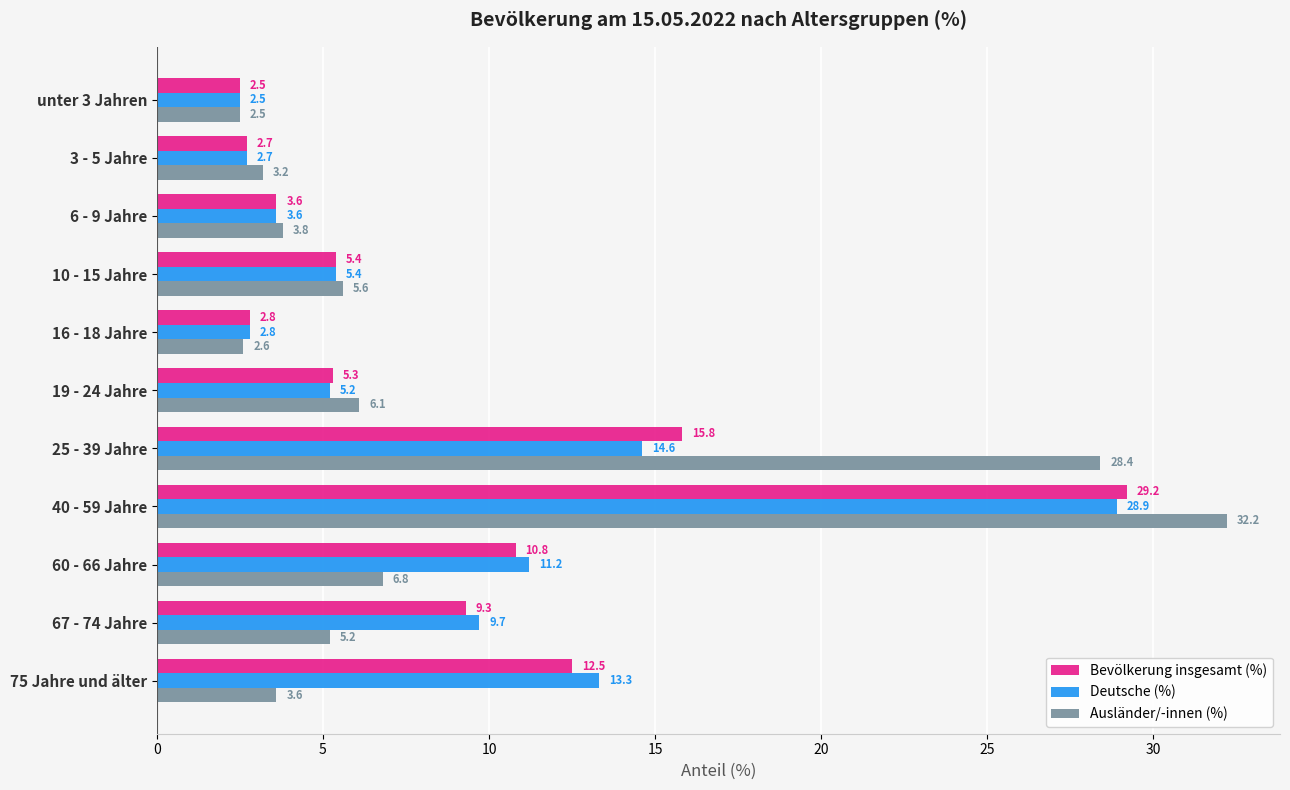

What is the difference between the maximum and minimum values in the Bevölkerung insgesamt (%) series?

26.7